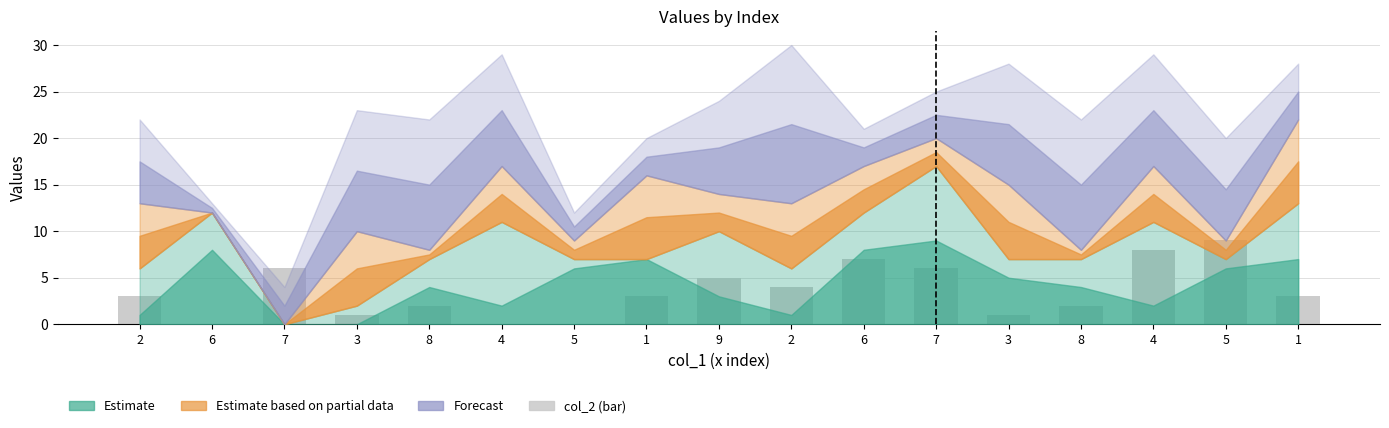

What is the approximate value at 1?

3